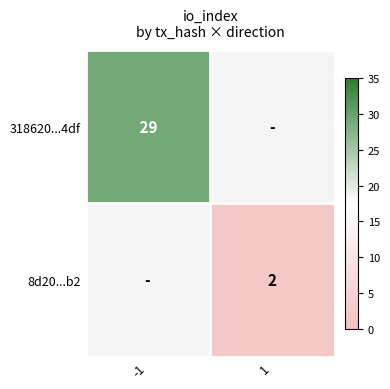

The value of 318620...4df at -1 is 29. True or false?

True